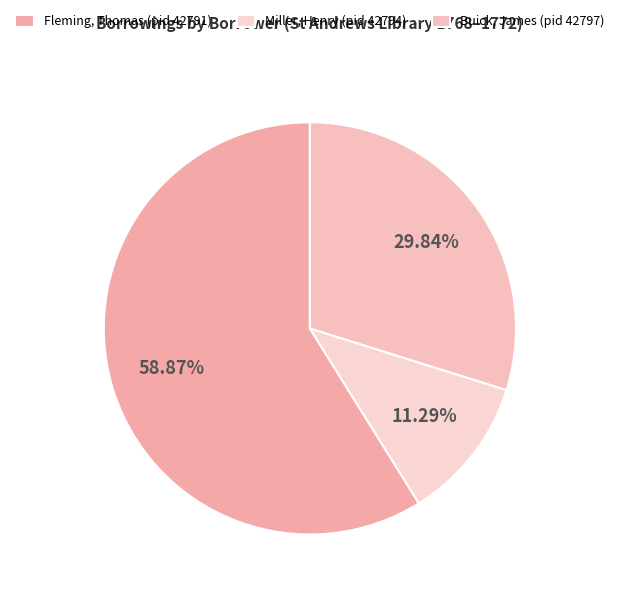

How many segments does this pie chart have?

3